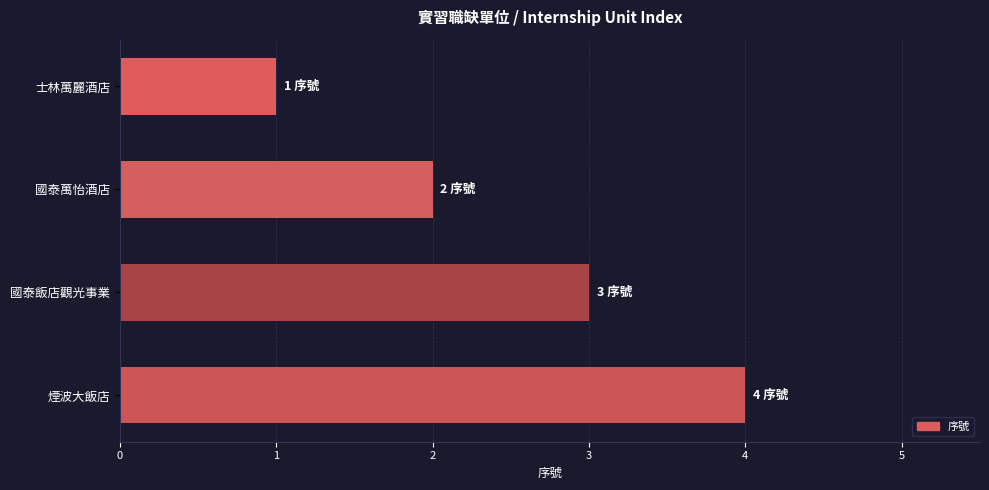

Rank the categories by value from lowest to highest.

士林萬麗酒店, 國泰萬怡酒店, 國泰飯店觀光事業, 煙波大飯店